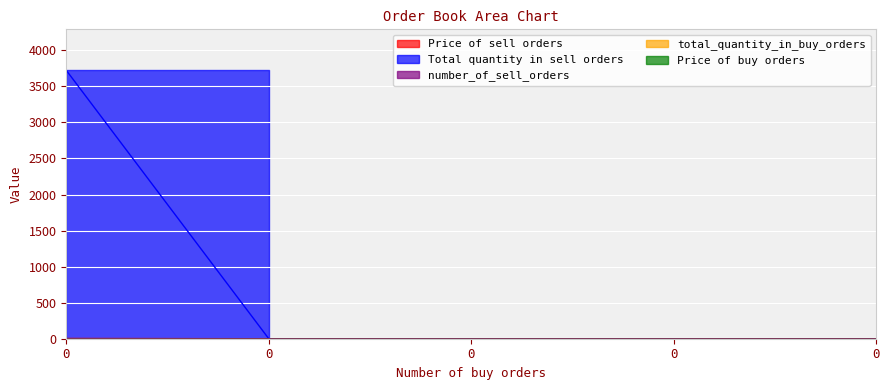

True or false: Total quantity in sell orders and Price of sell orders cross at least once.

False